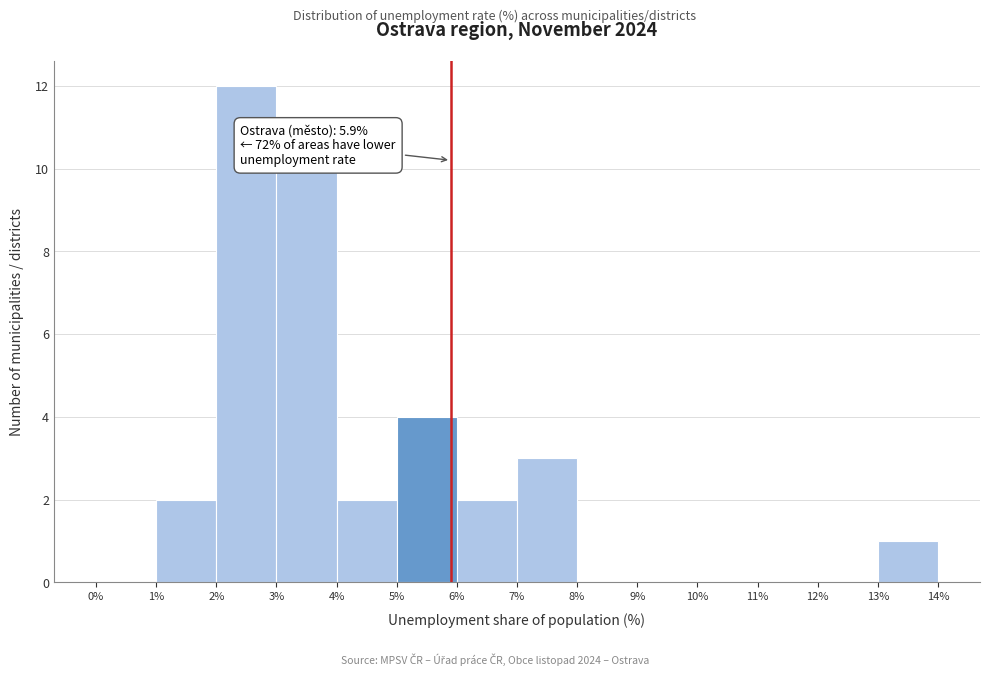

Which range on the x-axis has the tallest bar?

2% to 3%